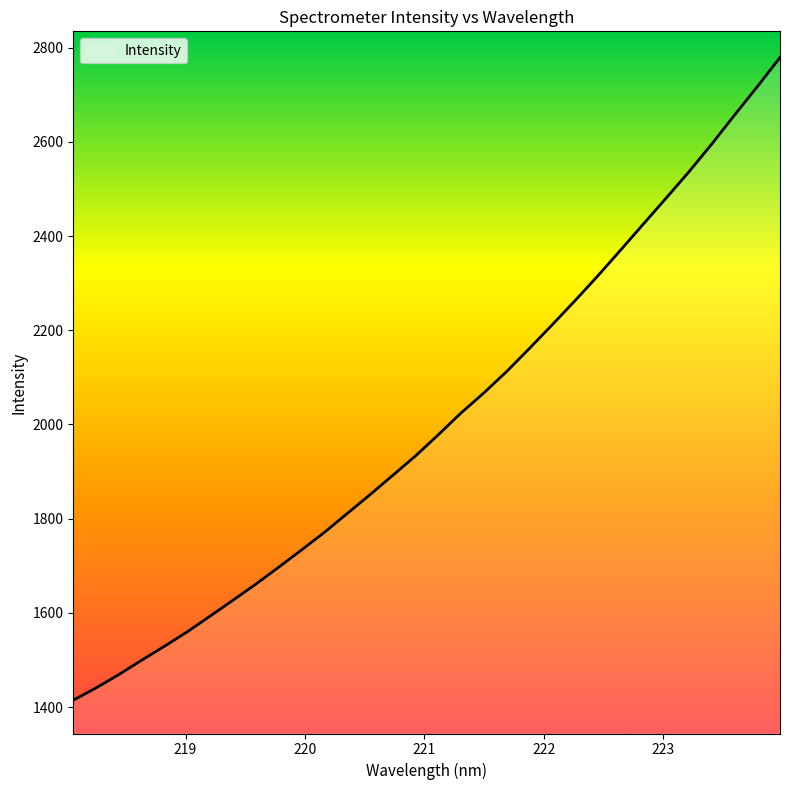

True or false: there are more than 1 points higher than both neighbors.

False